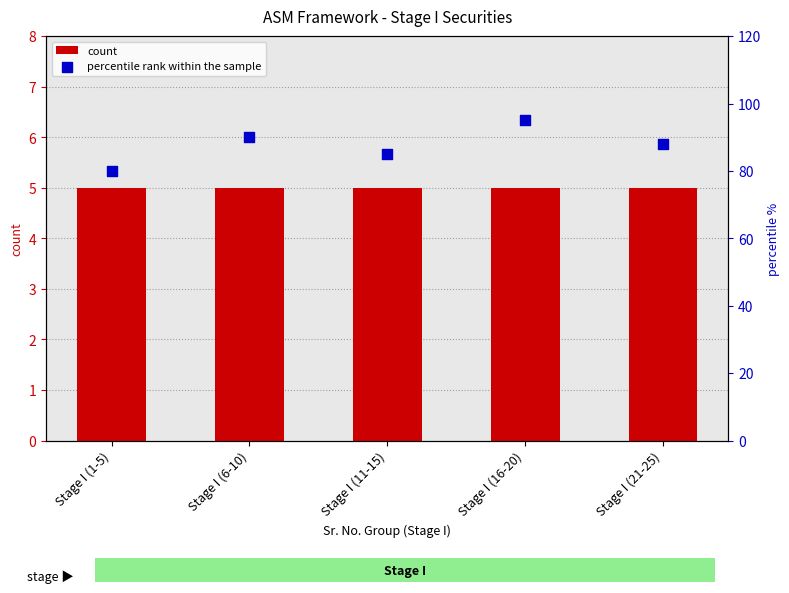

Is the value of percentile rank within the sample at Stage I (6-10) greater than the value of count at Stage I (6-10)?

Yes